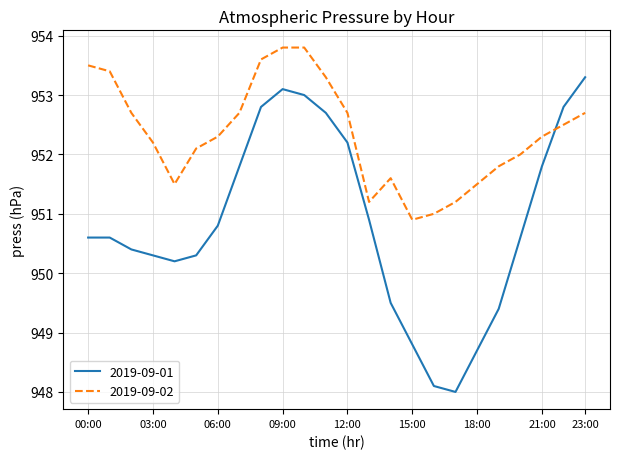

How many intersections are there between 2019-09-01 and 2019-09-02?

1